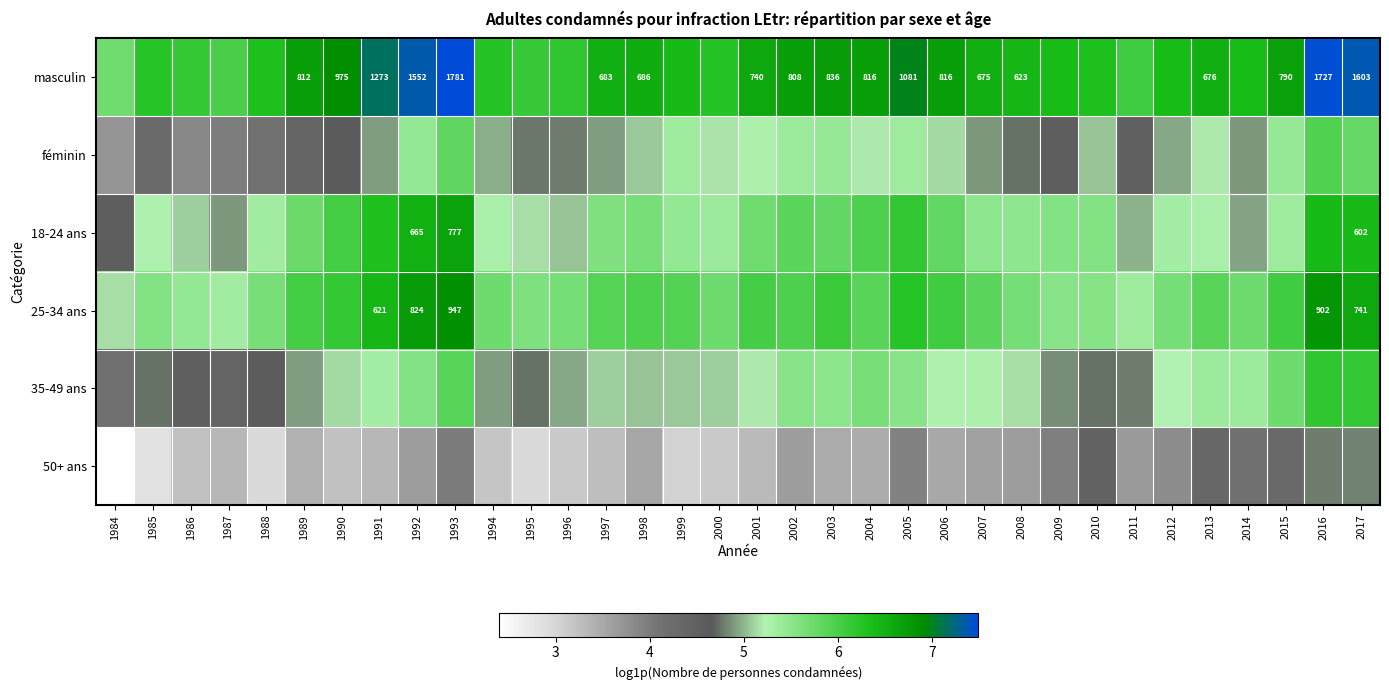

Where is masculin nearest to the value 6?

1987